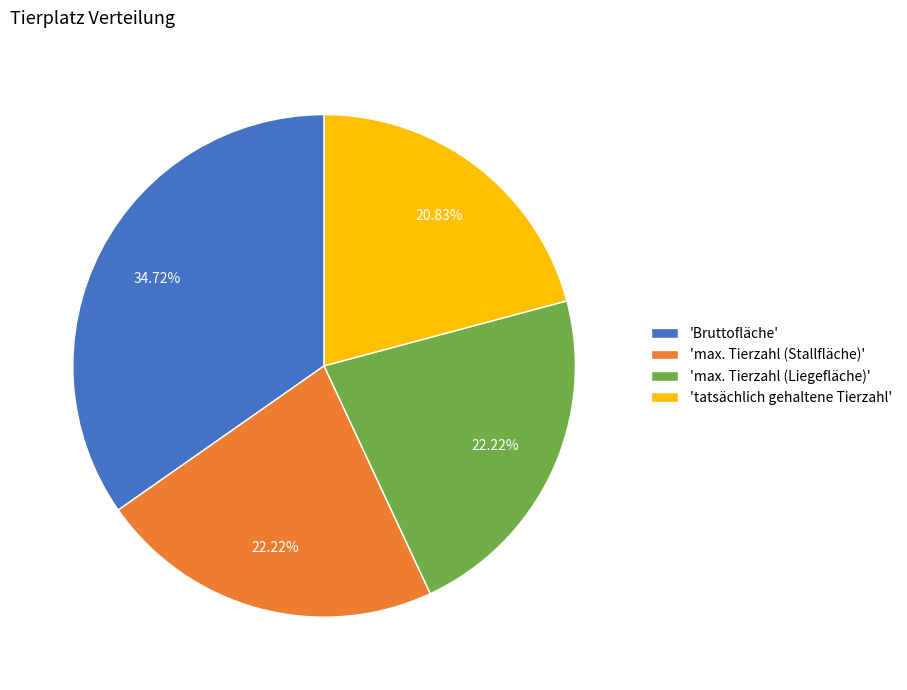

What is the ratio of the value at 'max. Tierzahl (Liegefläche)' to the value at 'tatsächlich gehaltene Tierzahl'?

1.1